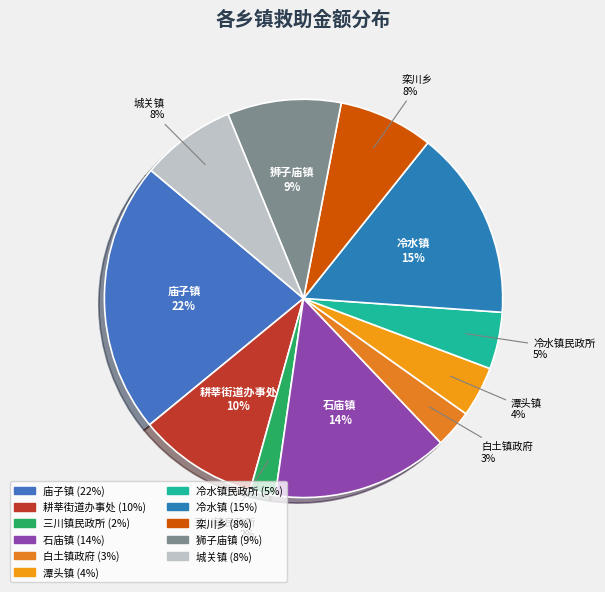

To the nearest percent, what portion does 潭头镇 represent?

4%